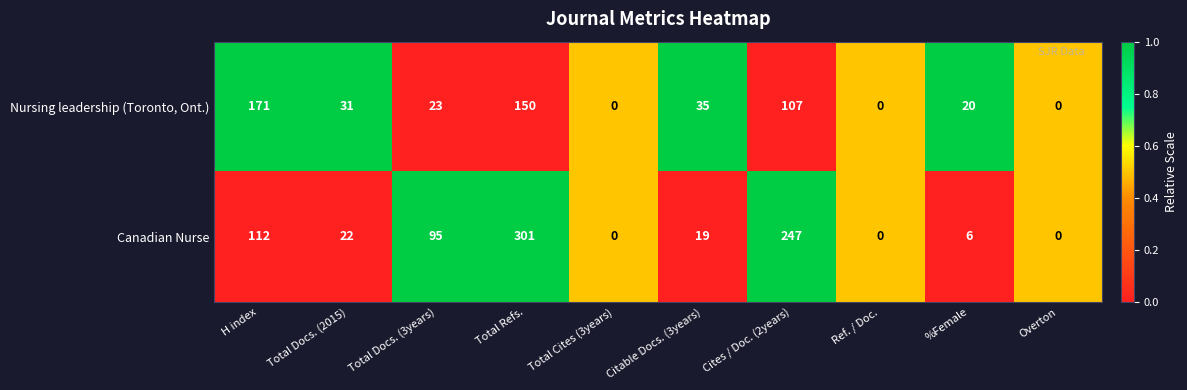

At which label is Canadian Nurse closest to 150?

H index